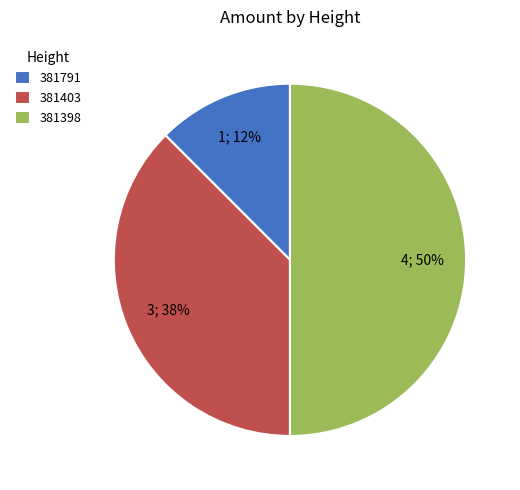

Do 381403 and 381398 together represent more than half of the pie?

Yes